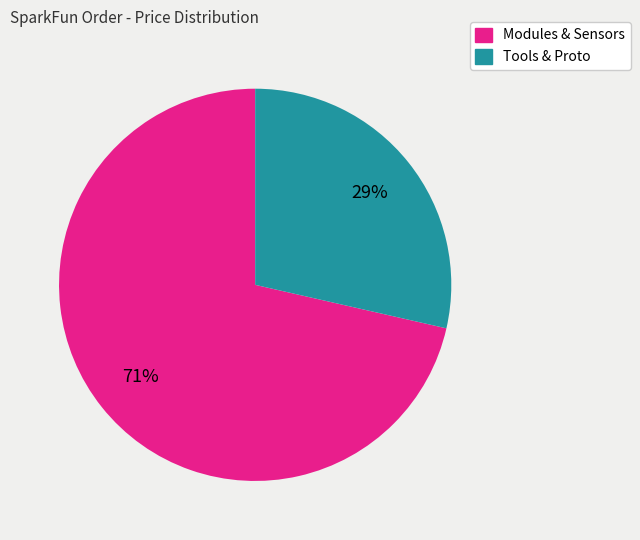

Is there a majority slice in this chart?

Yes